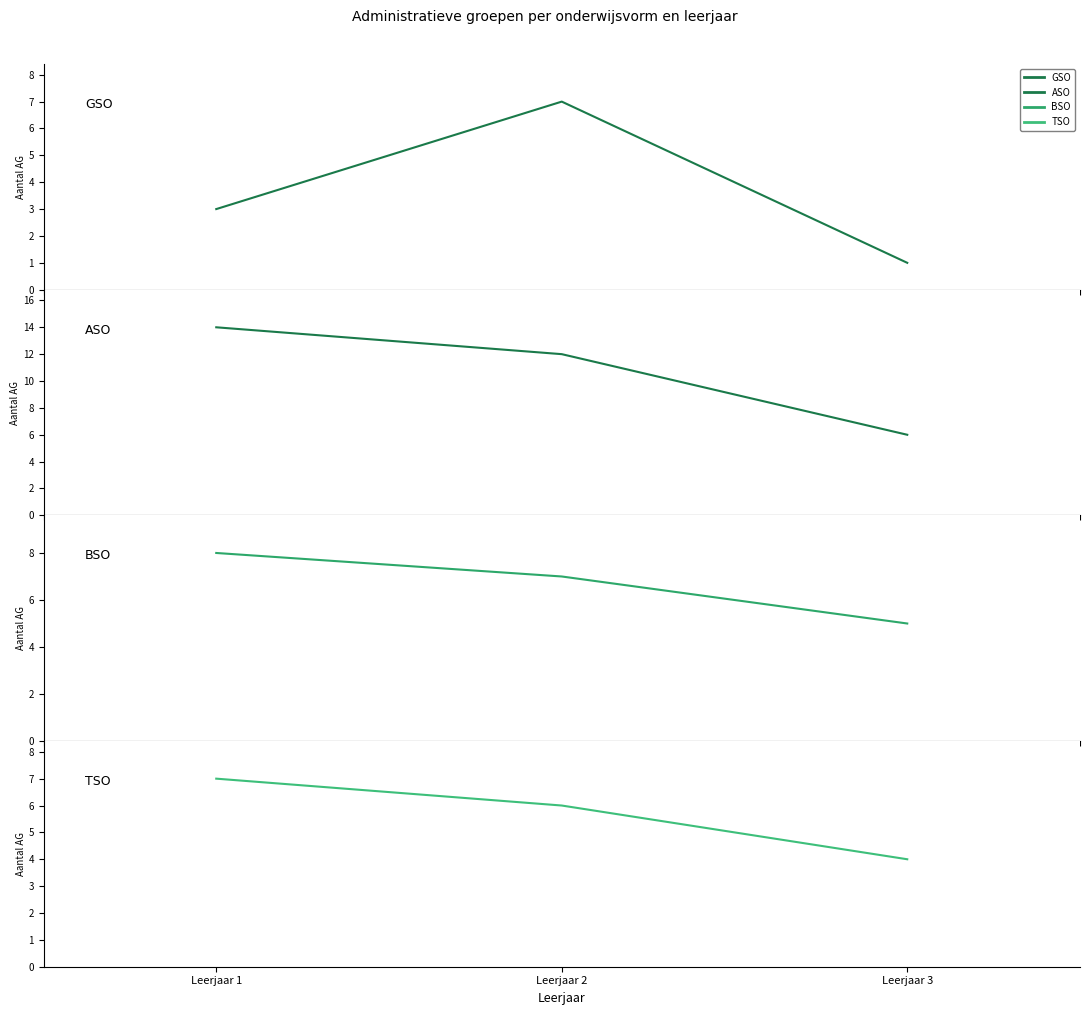

True or false: GSO has a value of 3 at Leerjaar 1.

True